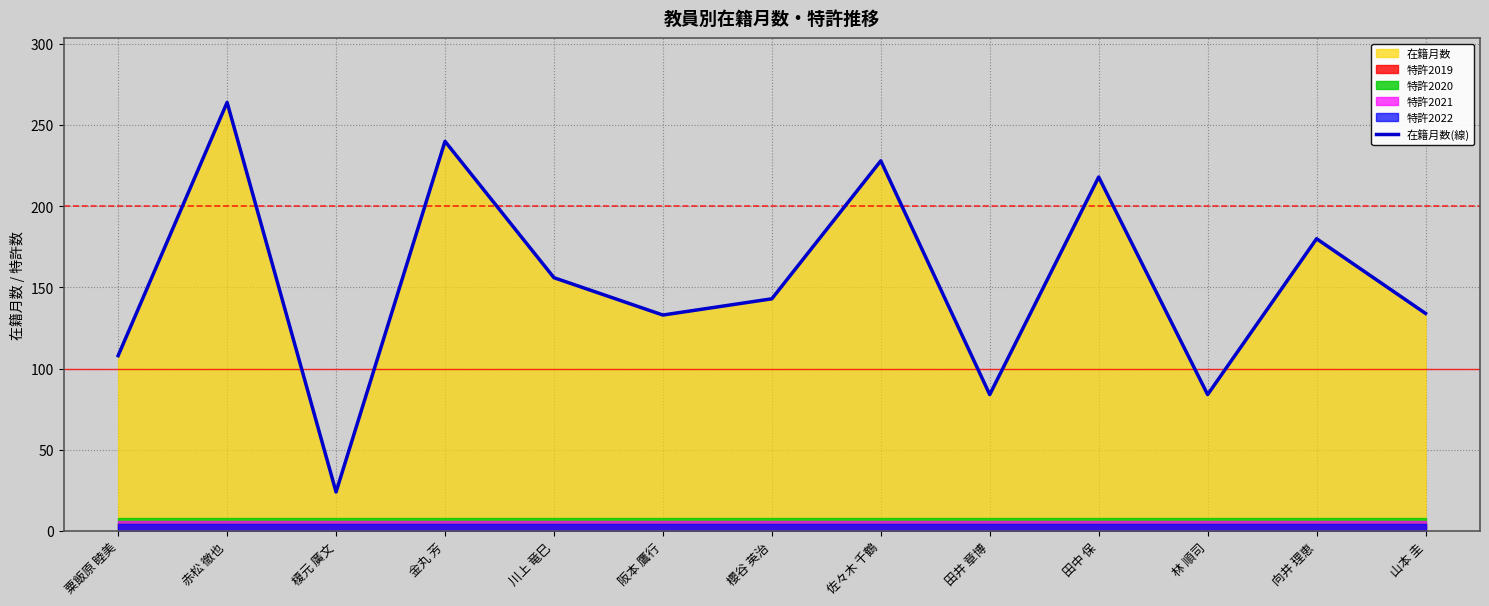

At which category does the chart reach its minimum across all series?

榎元 廣文